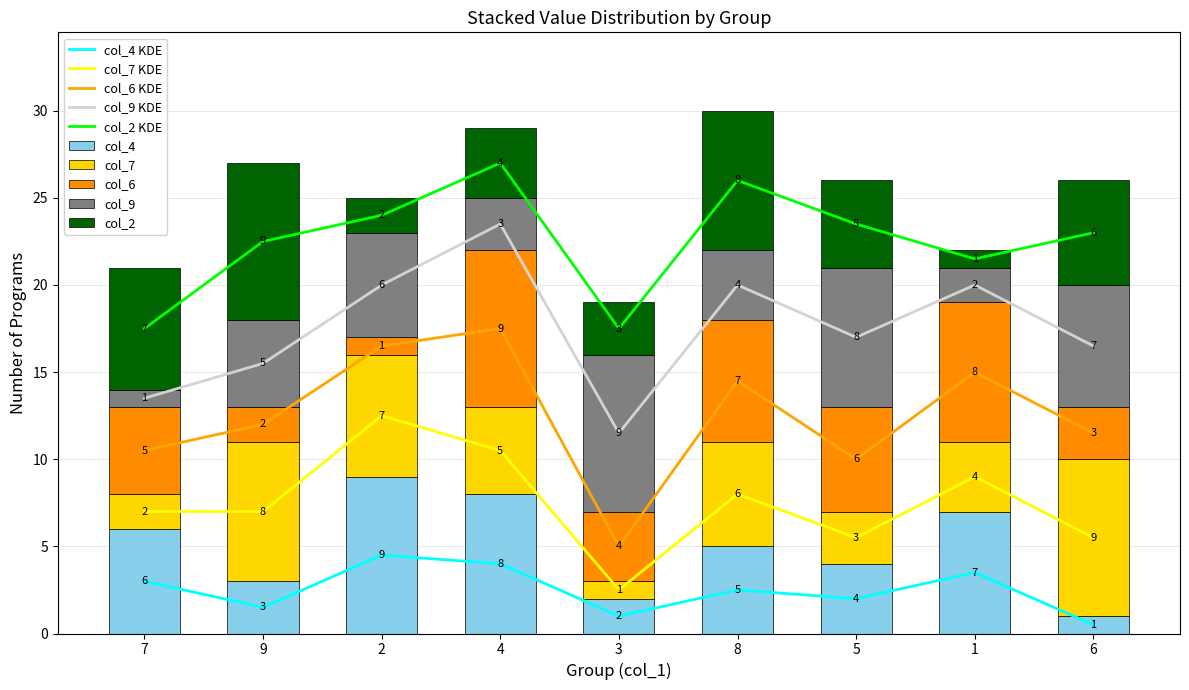

What is the minimum value shown in the chart?

1